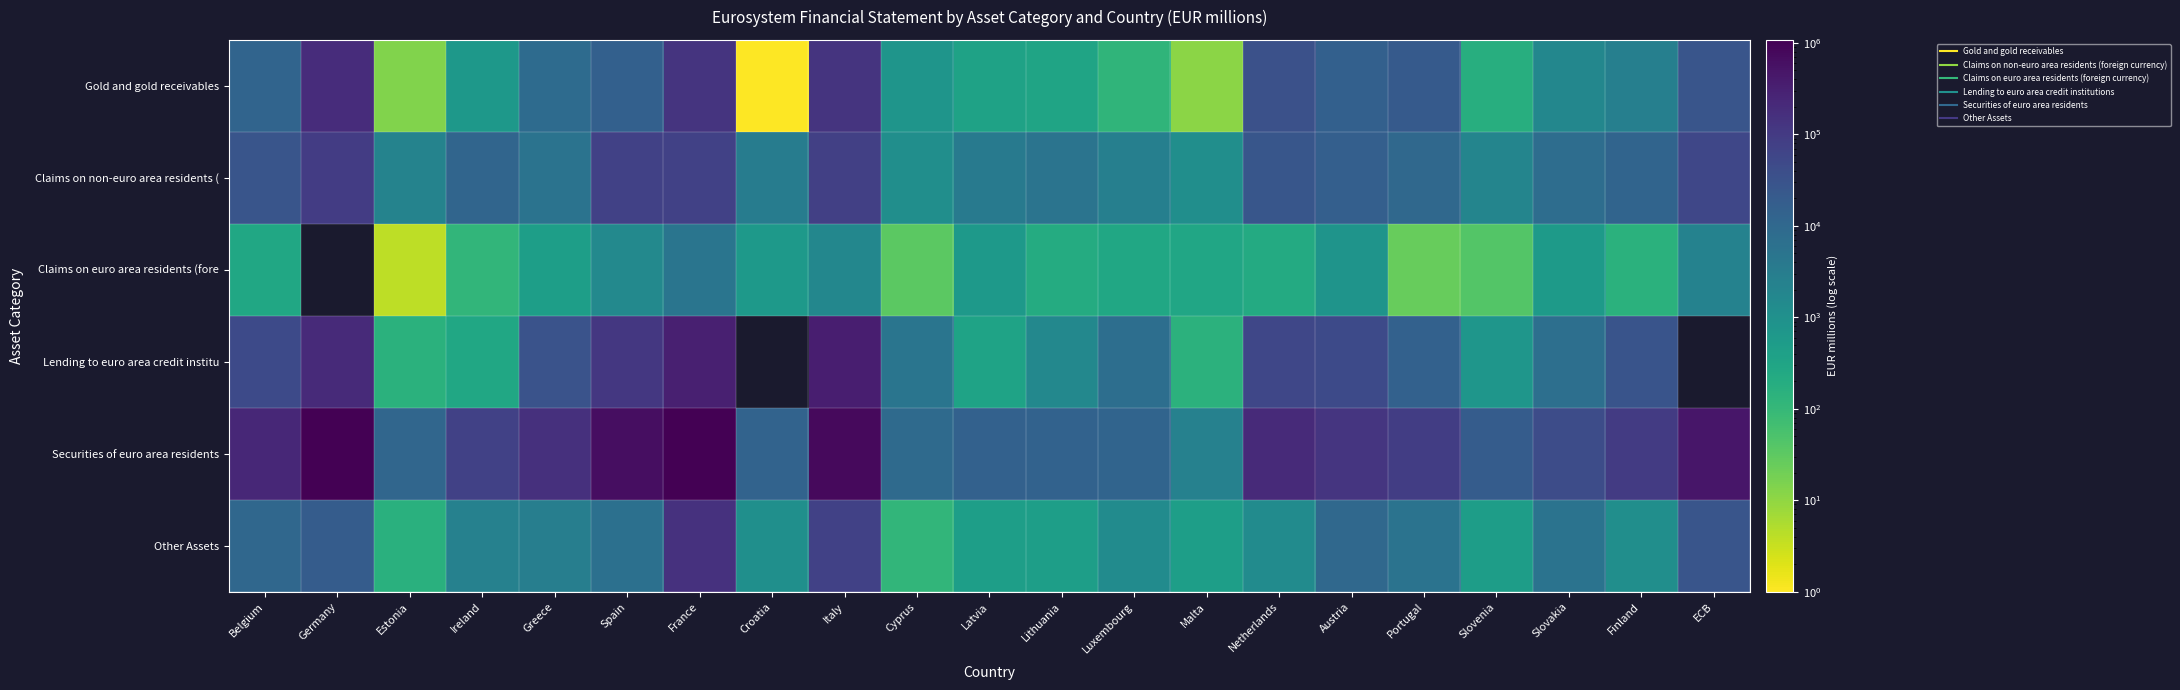

Rank the series by their maximum value, from lowest to highest.

Claims on euro area residents (fore, Claims on non-euro area residents (, Other Assets, Gold and gold receivables, Lending to euro area credit institu, Securities of euro area residents